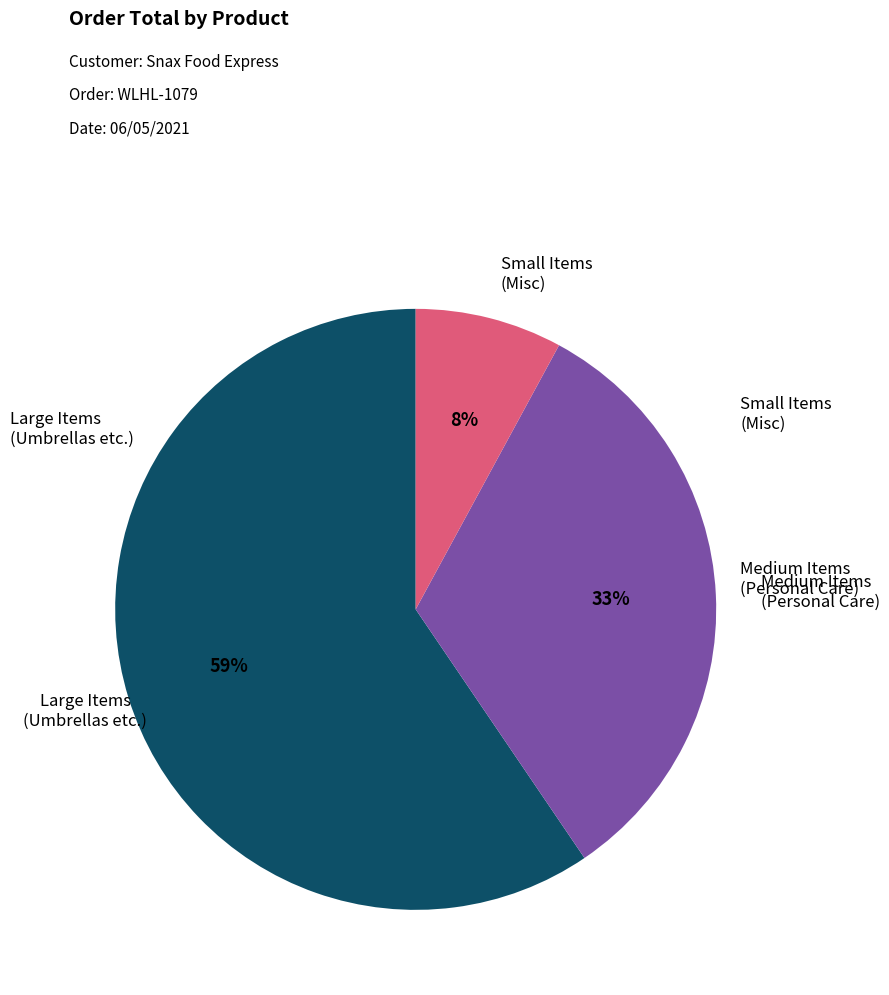

To the nearest percent, what is the average slice percentage?

33%